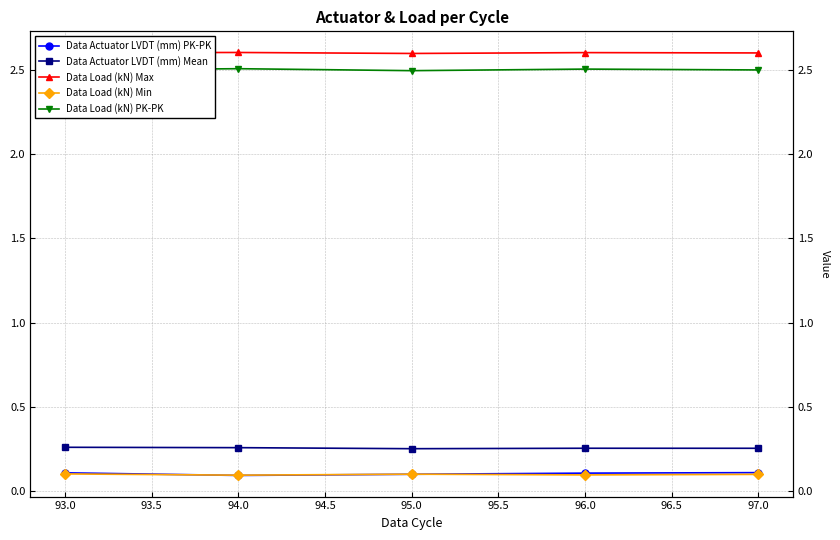

True or false: Data Load (kN) Min and Data Load (kN) PK-PK cross at least once.

False